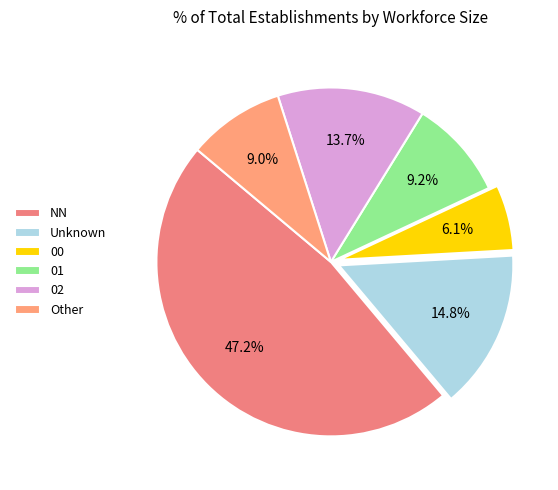

How many slices are in this pie chart?

6